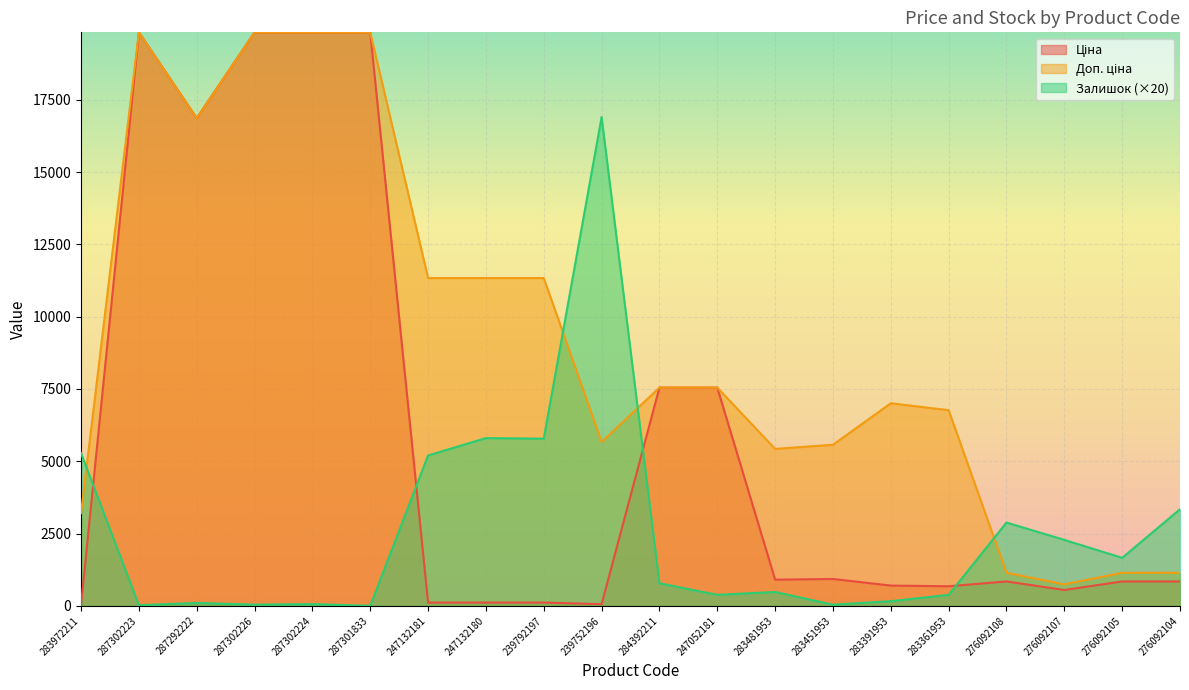

What is the sum of all Доп. ціна values?

183085.9